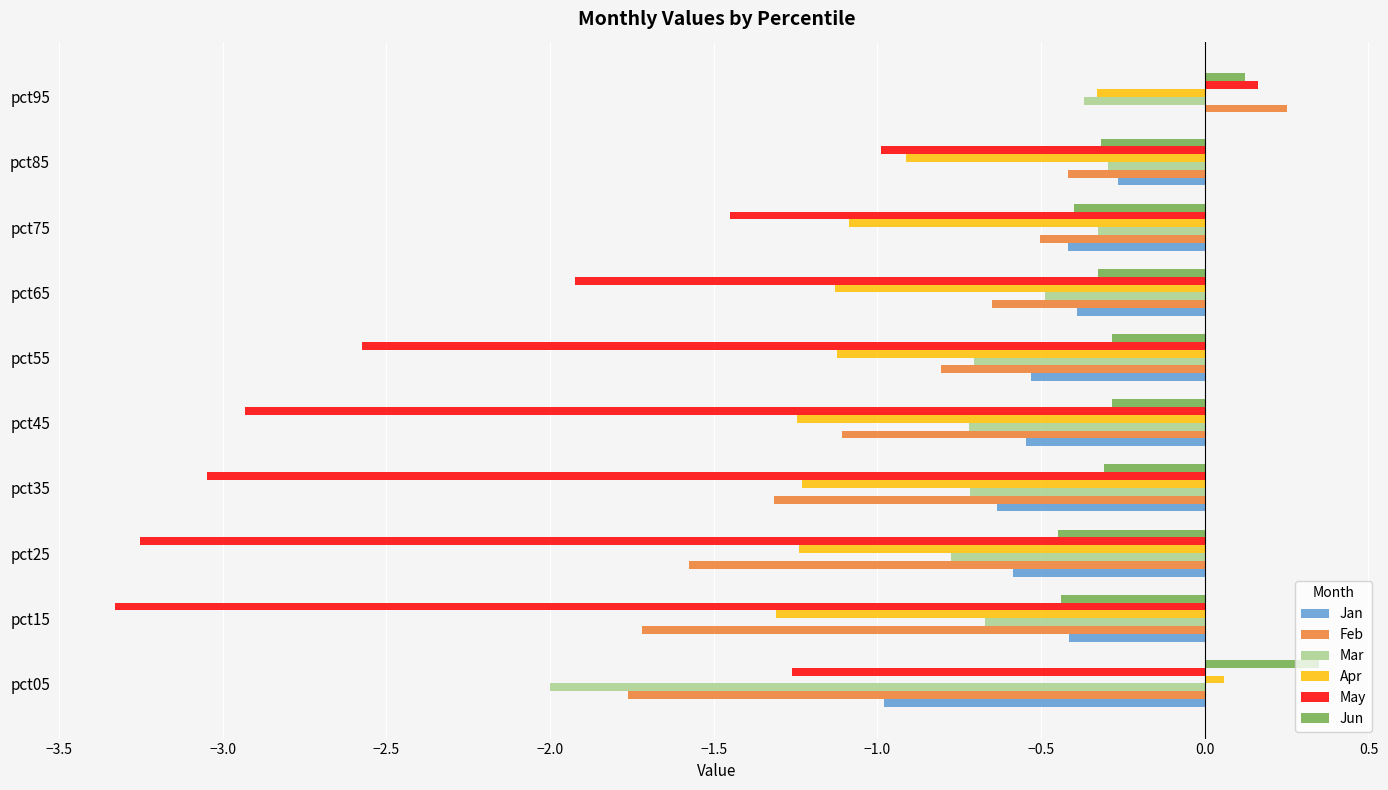

Which series has the widest spread of values?

May